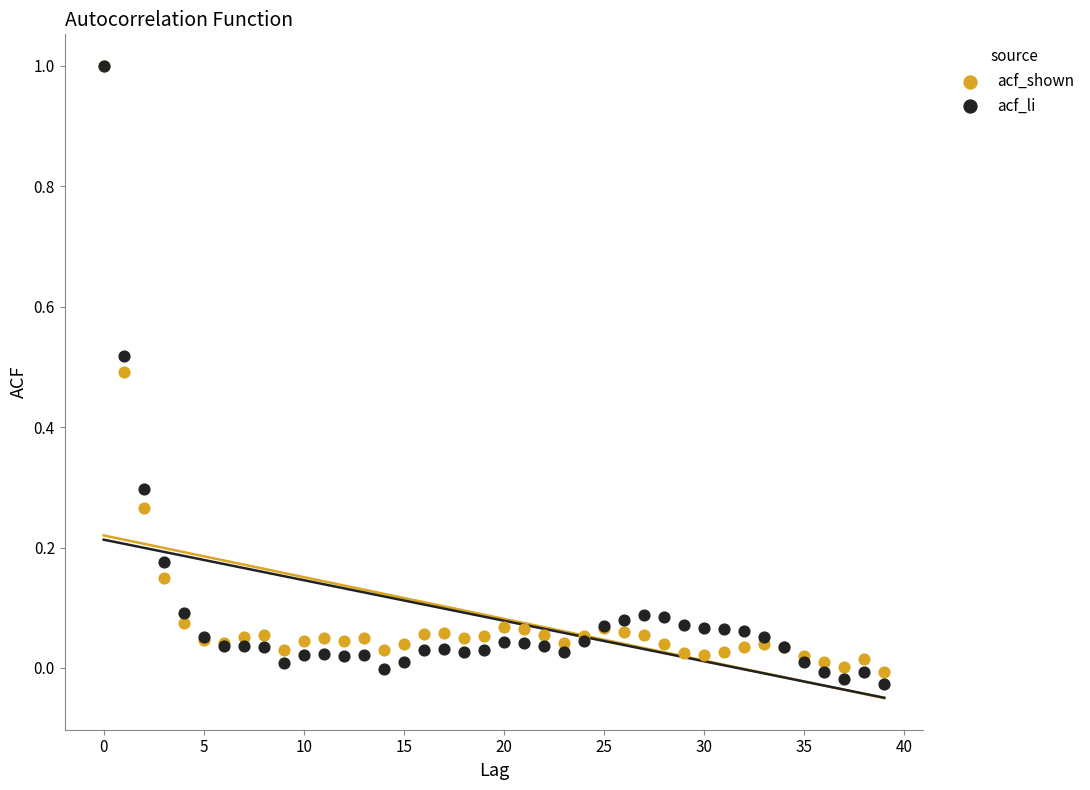

What are all the series names shown in the legend?

acf_shown, acf_li